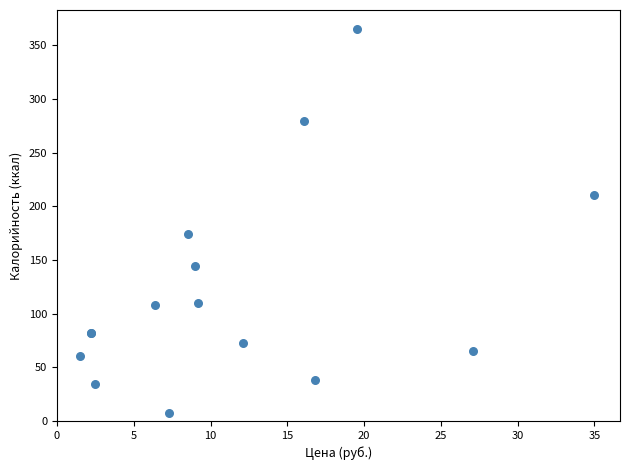

What Y value in the scatter plot is closest to 186?

173.9